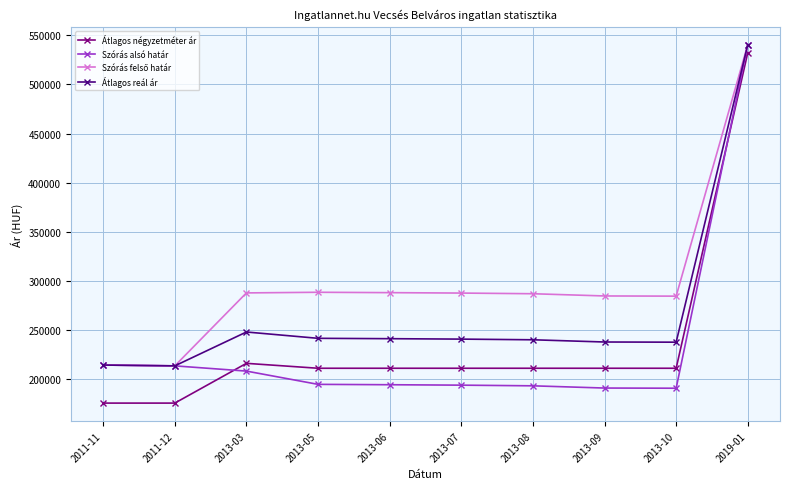

What is the difference between the highest and lowest values at 2019-01?

8183